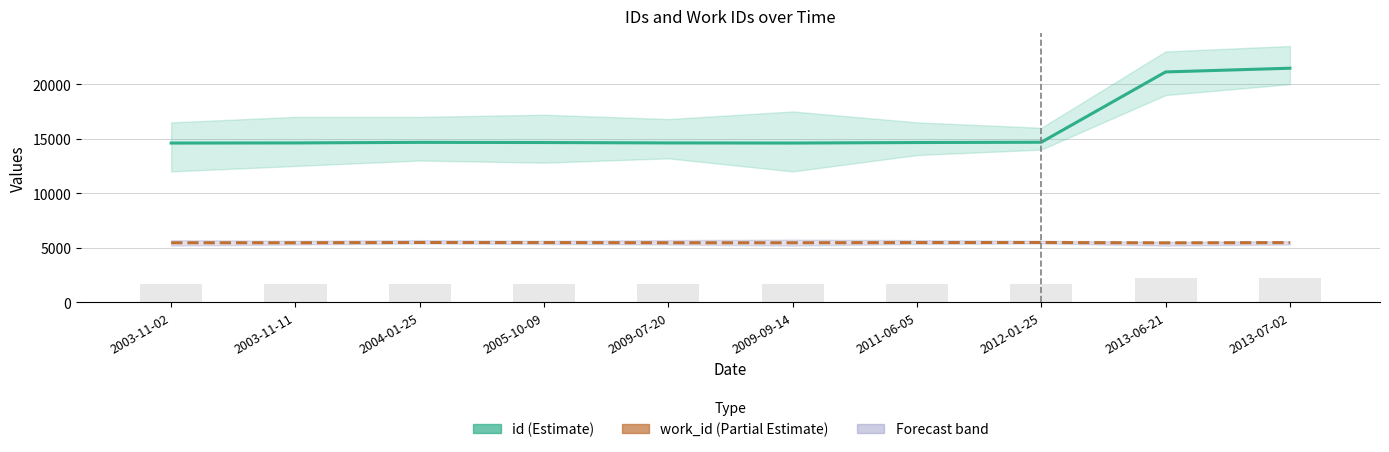

Which series has the largest range (max minus min)?

id (Estimate)